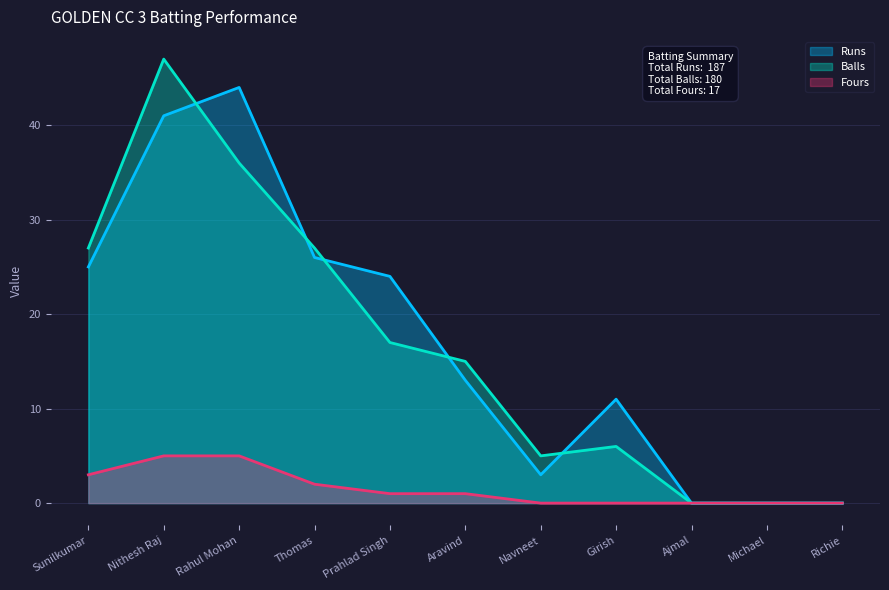

At Ajmal, list the series in order from largest to smallest.

Runs, Balls, Fours